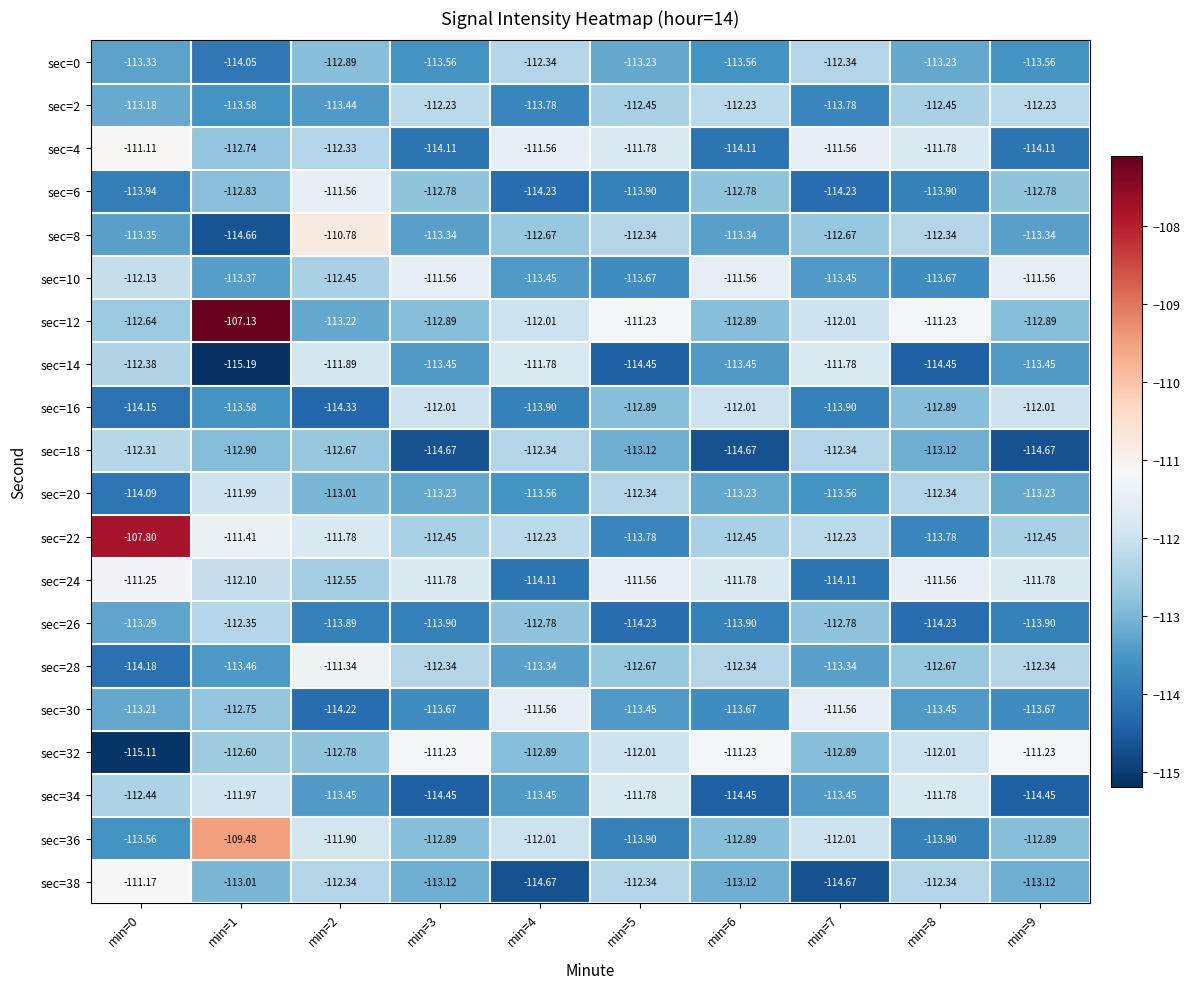

Is the value of sec=0 at min=1 greater than the value of sec=24 at min=5?

No